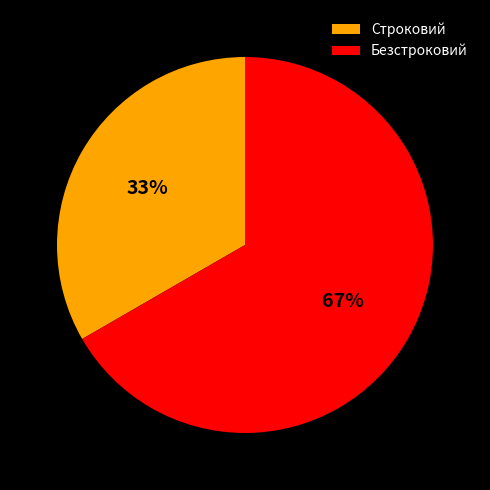

Which slice is the smallest?

Строковий